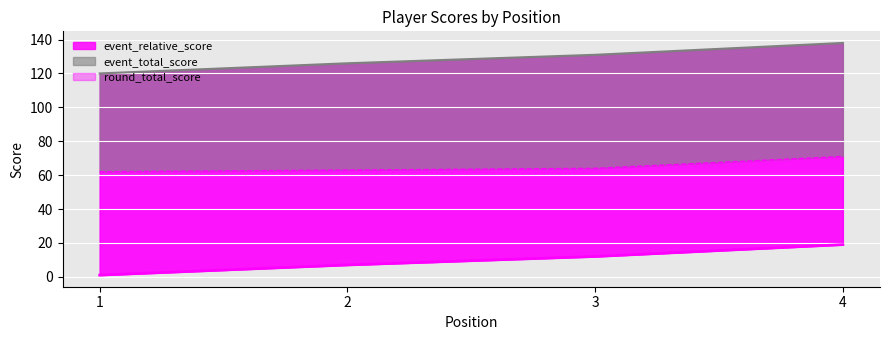

What value does the round_total_score series have at 3?

64